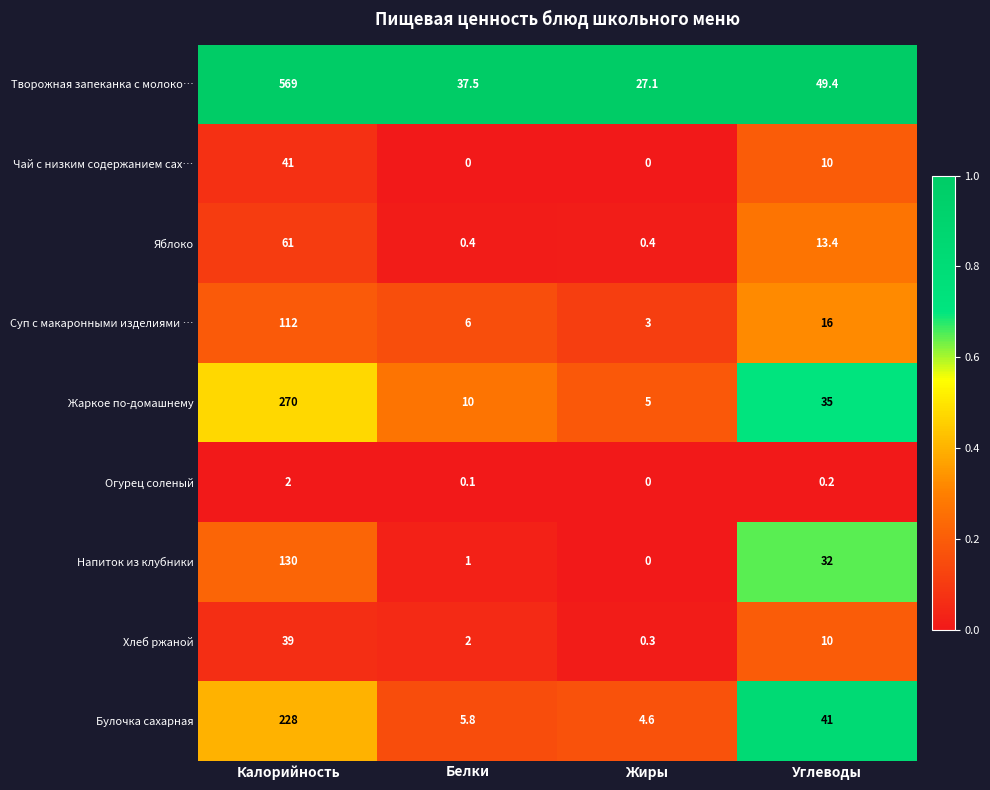

Rank the series at Калорийность from lowest to highest value.

Огурец соленый, Хлеб ржаной, Чай с низким содержанием сах…, Яблоко, Суп с макаронными изделиями …, Напиток из клубники, Булочка сахарная, Жаркое по-домашнему, Творожная запеканка с молоко…